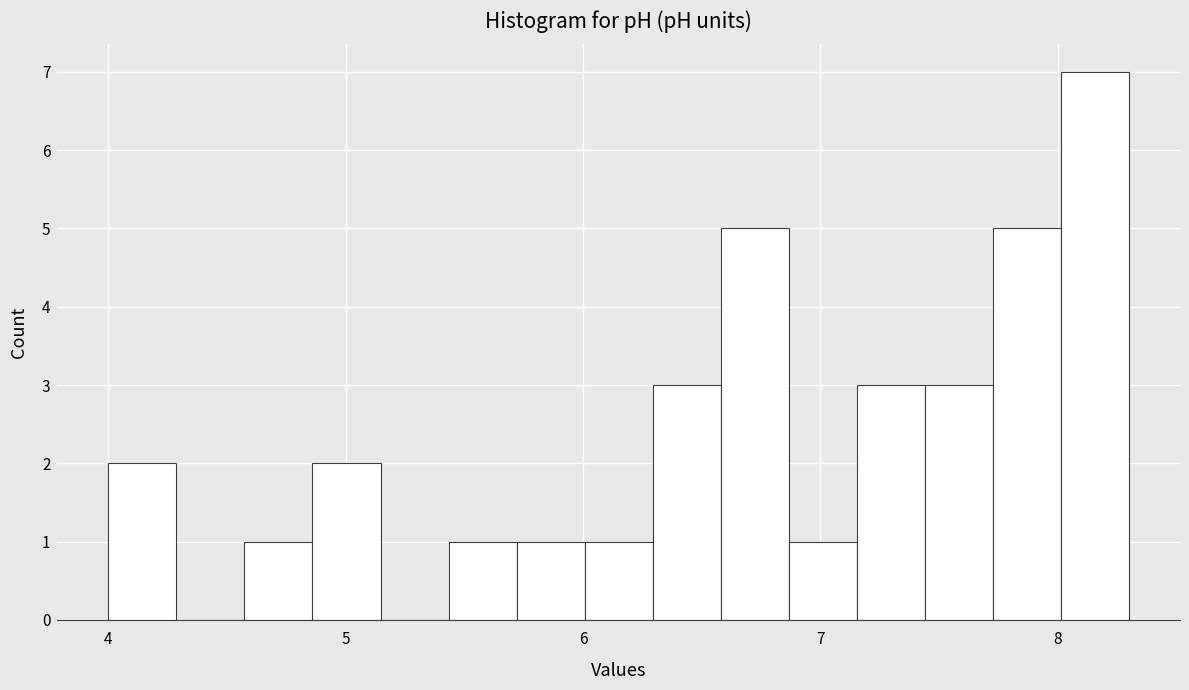

Read against the x-axis, roughly where is the centre of the tallest bar?

8.2